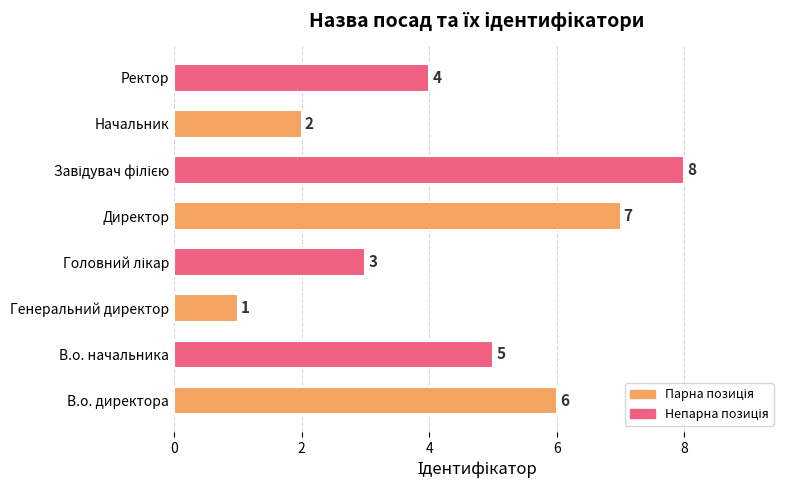

What is the greatest value displayed?

8